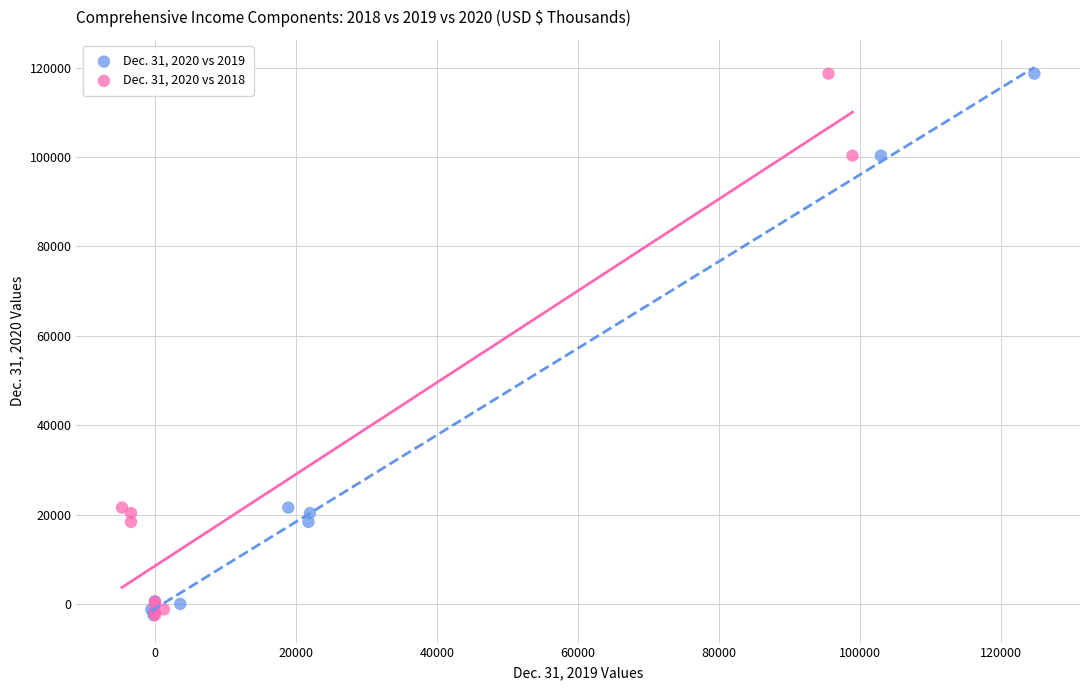

What are all the series names shown in the legend?

Dec. 31, 2020 vs 2019, Dec. 31, 2020 vs 2018